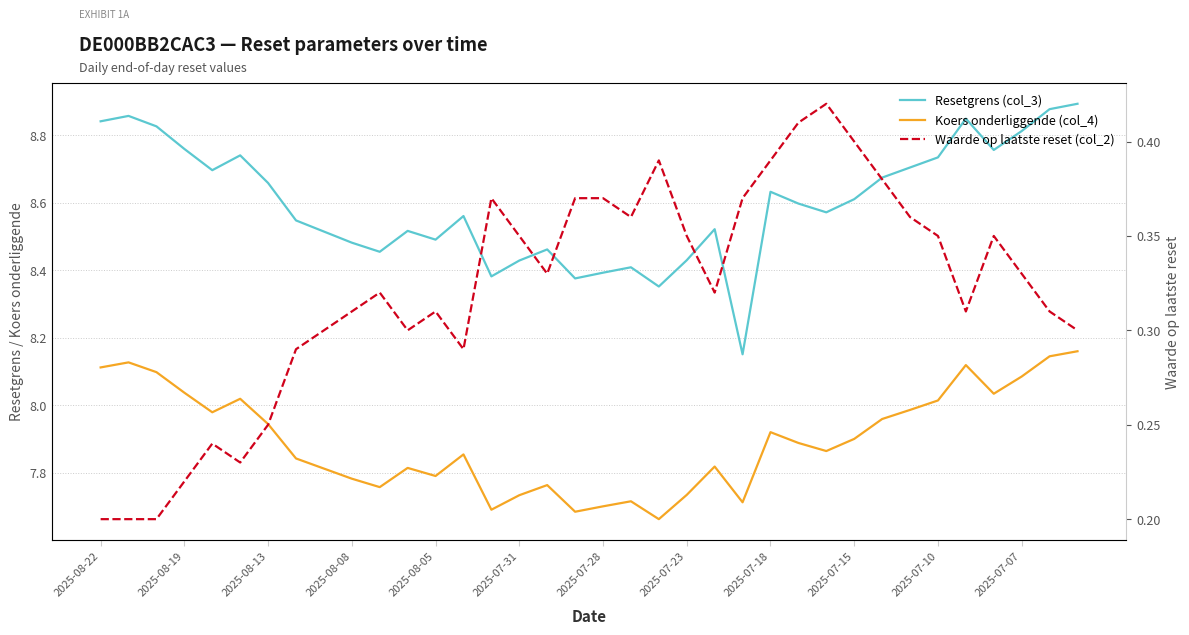

At which category does the chart reach its minimum across all series?

2025-08-22